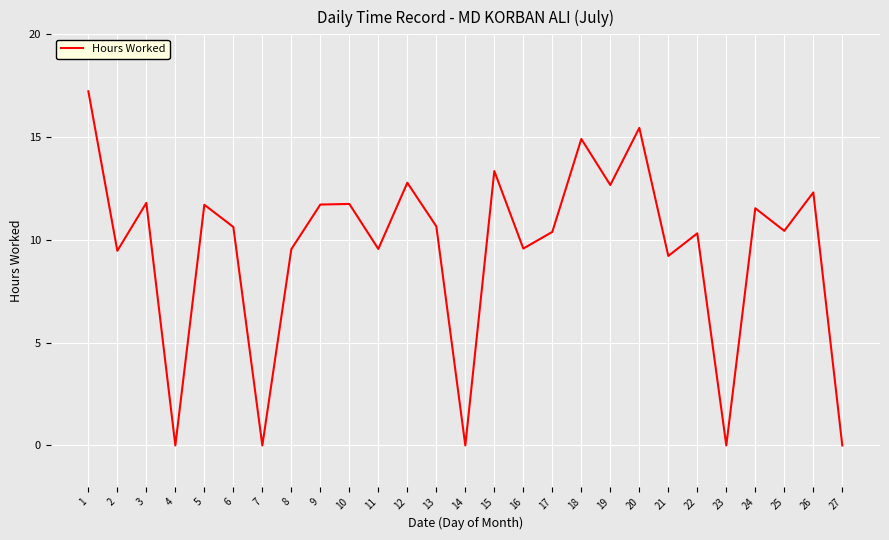

What is the difference between the values at 9 and 4?

11.7